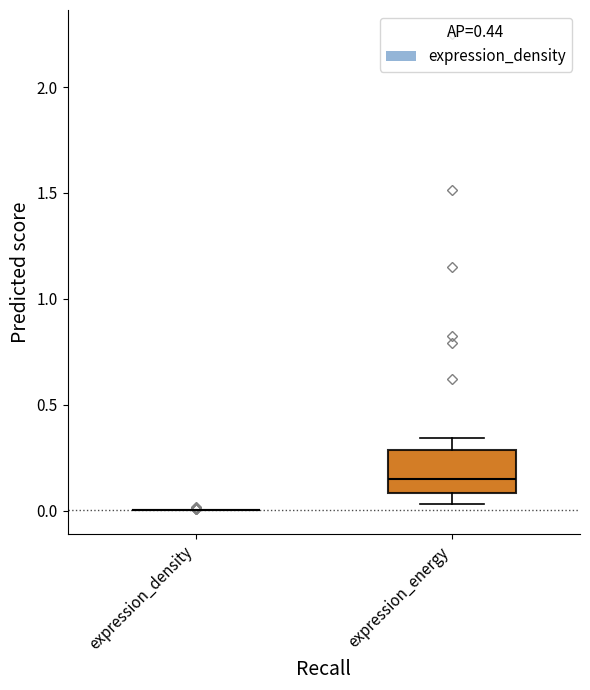

Where does the upper whisker of the box for expression_energy end on the y-axis? The values are not printed on the chart, so give them approximately, as read against the axis.

0.35